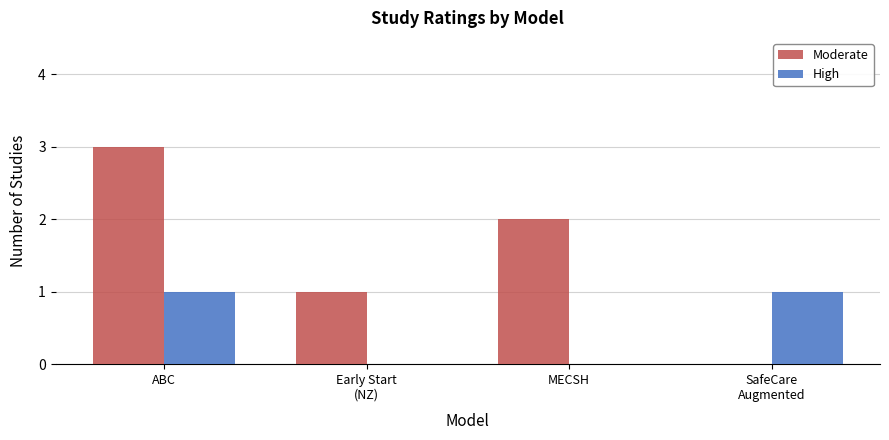

Which series has the widest spread of values?

Moderate